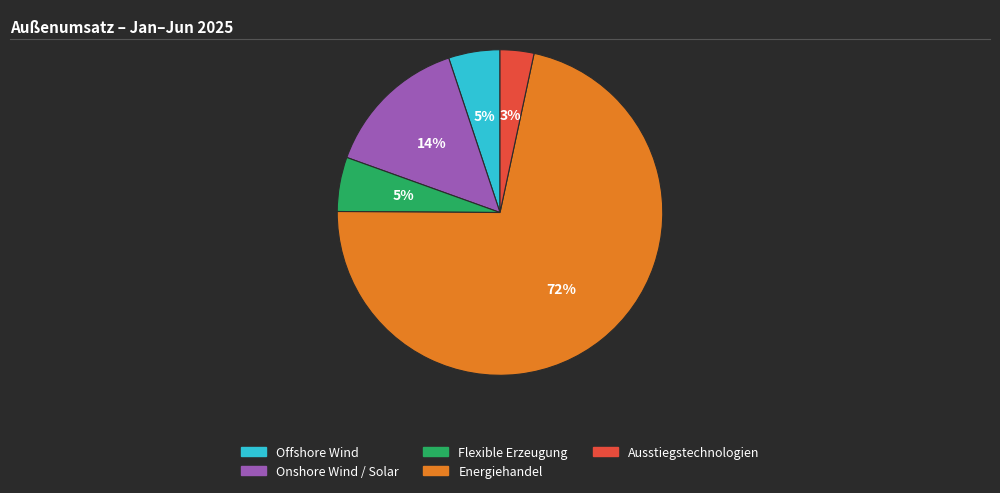

Count the number of slices in the pie.

5